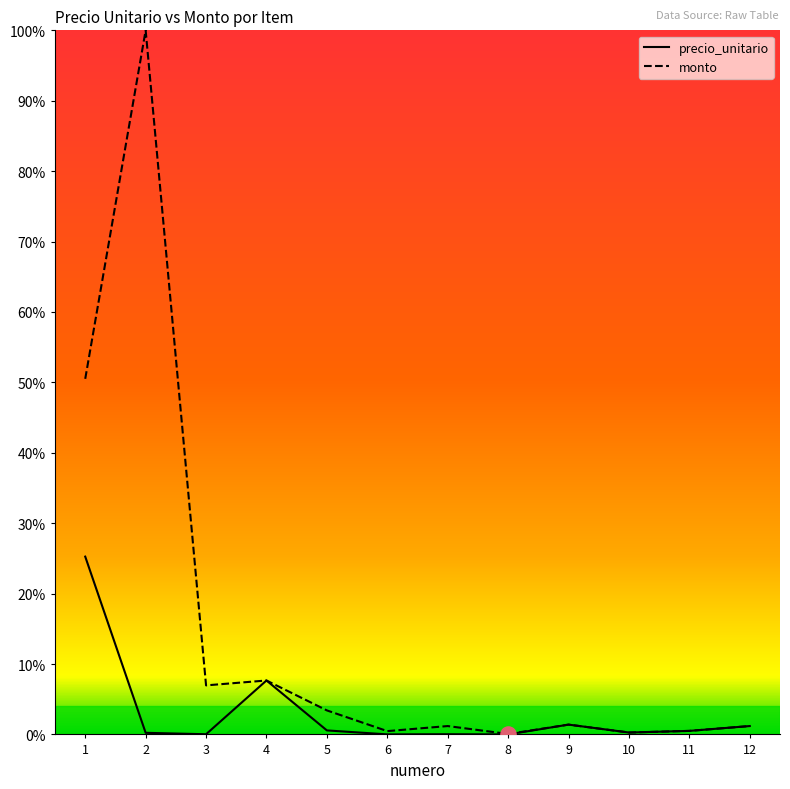

What is the total value across all series at 4?

0.2